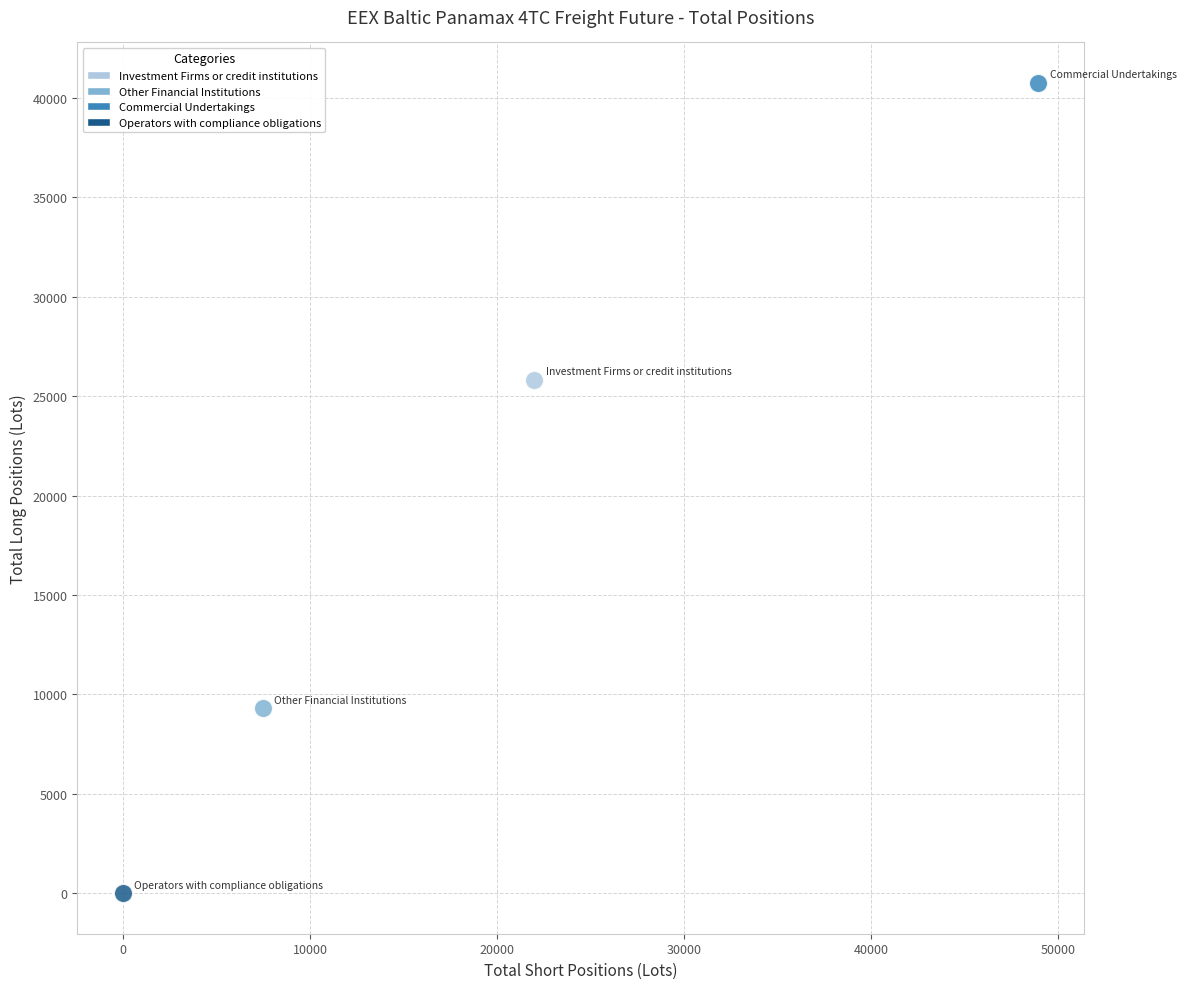

Which series reaches the maximum Y coordinate?

Commercial Undertakings